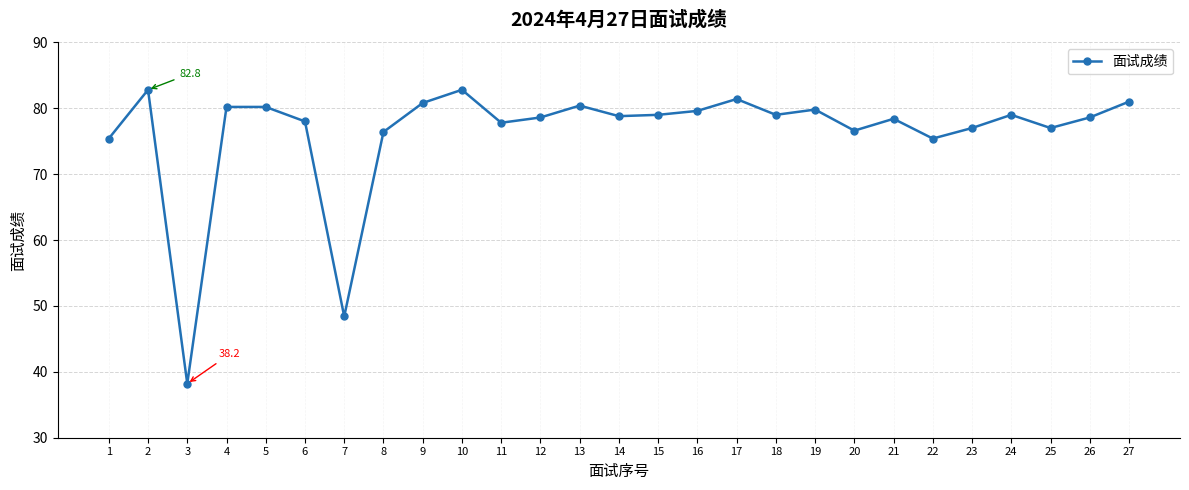

Where is the first local maximum?

2